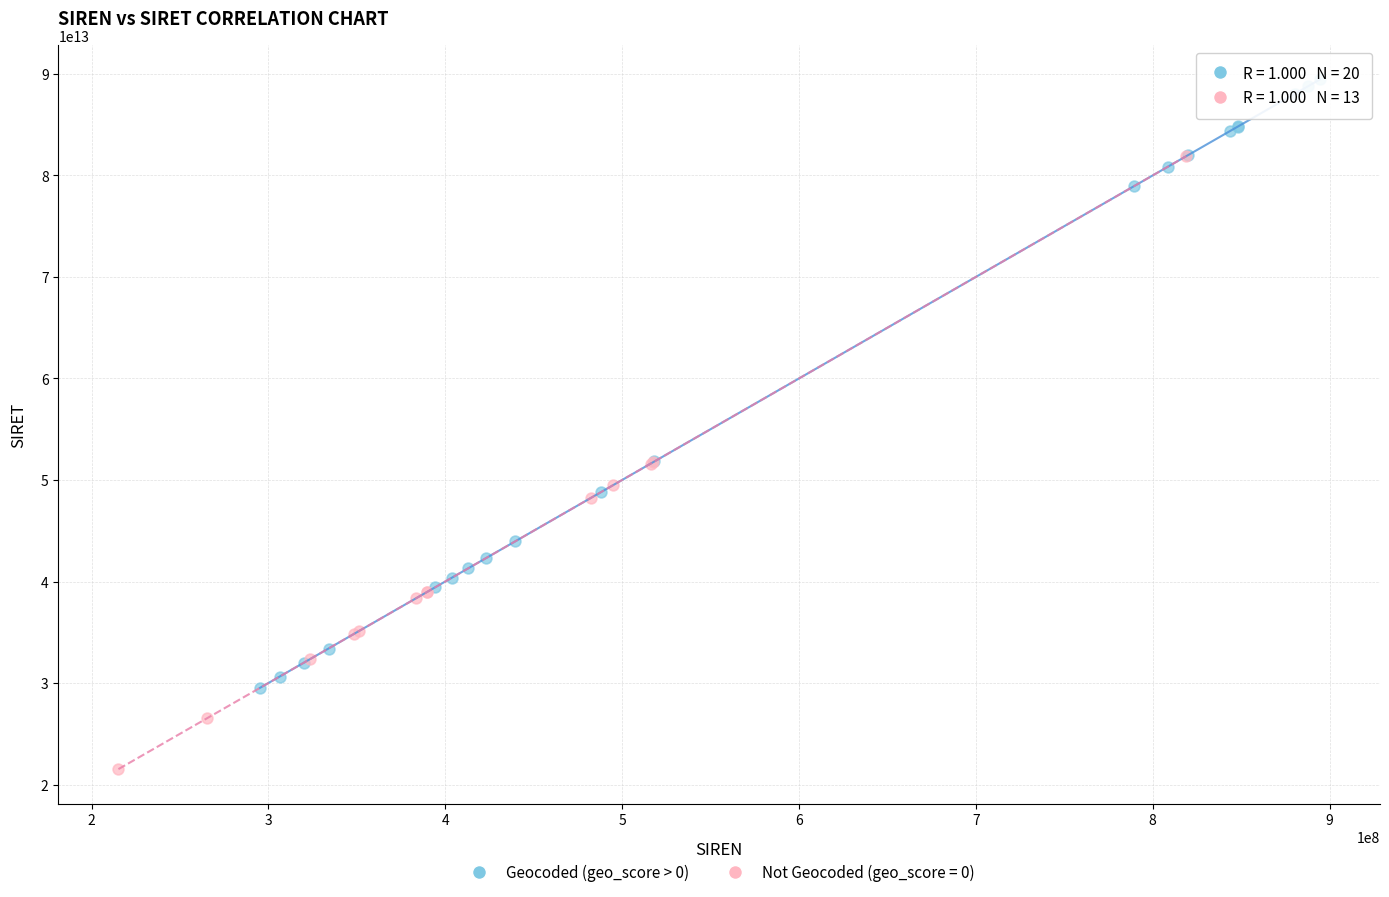

Which series contains the lowest Y value?

Not Geocoded (geo_score = 0)